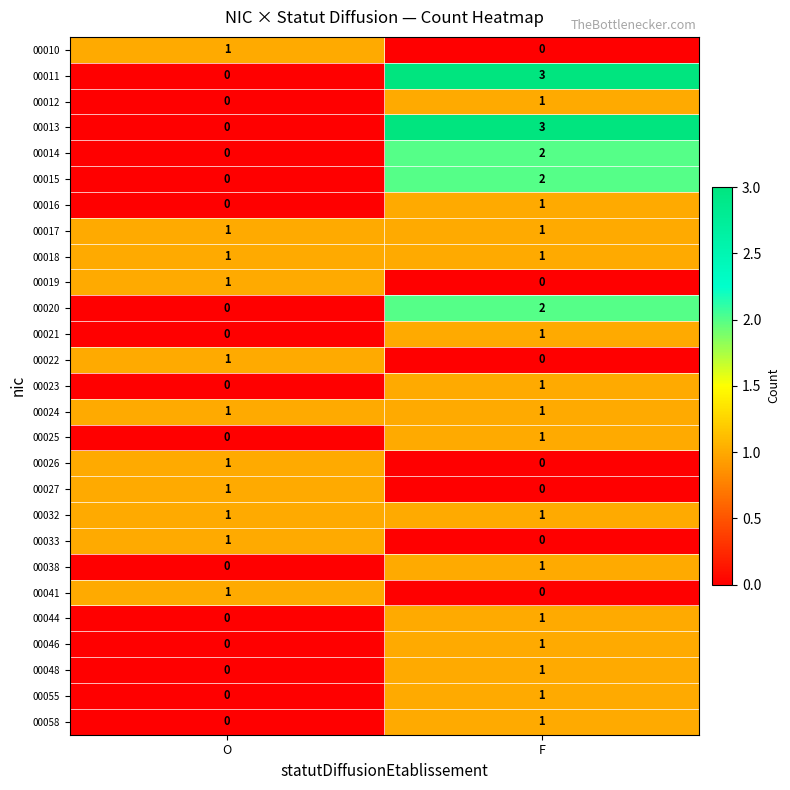

Is it true that 00055 equals 0 at O?

True